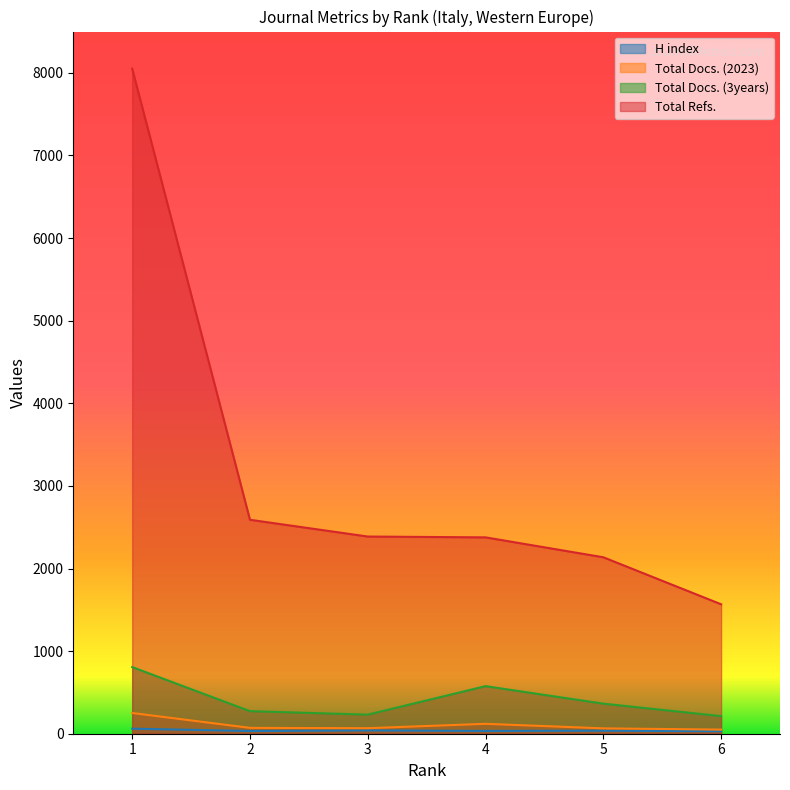

At which category does the chart reach its peak across all series?

1